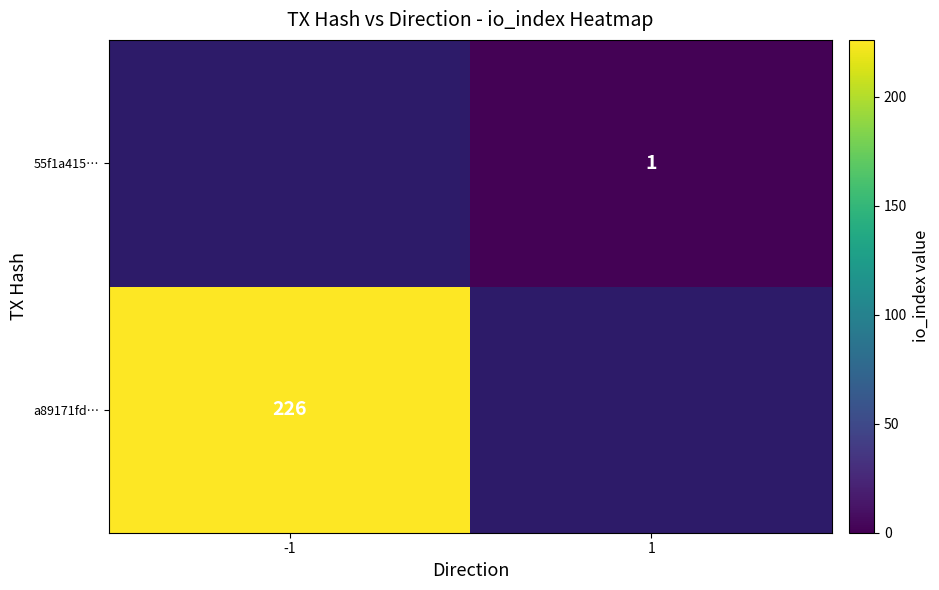

The value of 55f1a415… at 1 is 0. True or false?

False